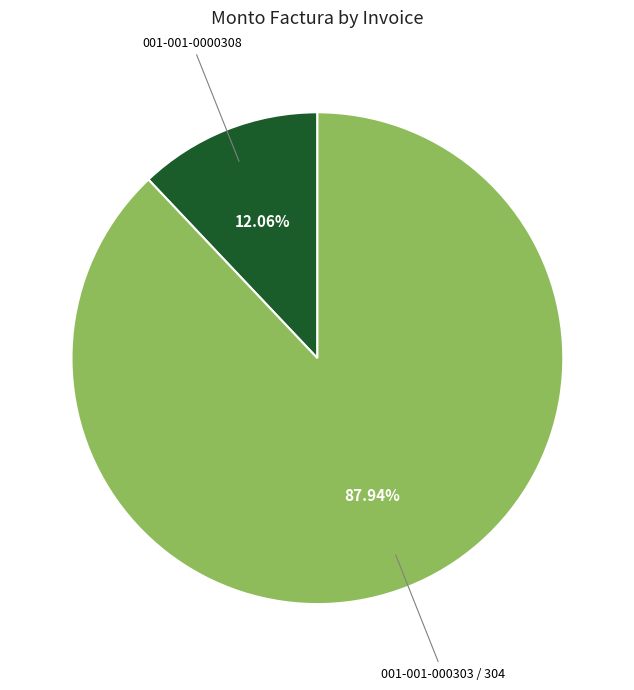

To the nearest percent, what is the average slice percentage?

50%